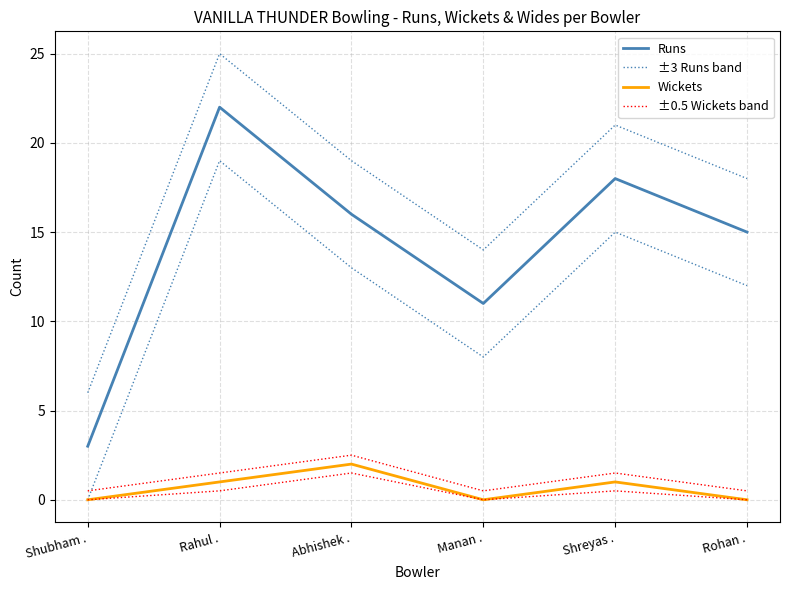

Which category has the highest value across all series?

Rahul .